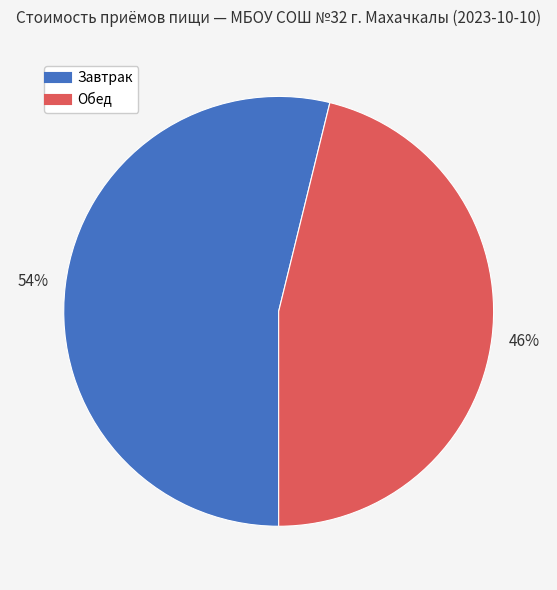

Is there a majority slice in this chart?

Yes